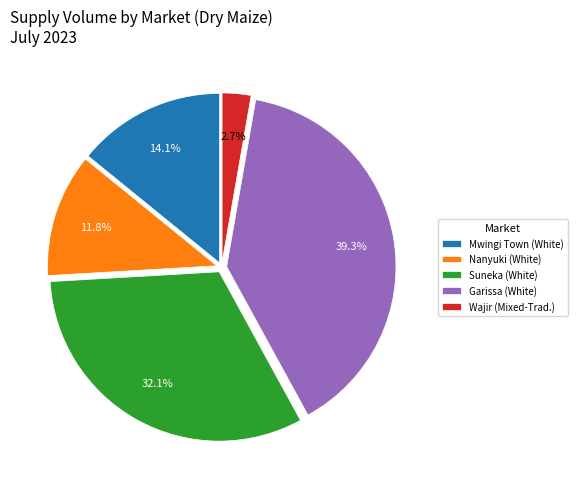

Which has a higher value, Nanyuki (White) or Garissa (White)?

Garissa (White)